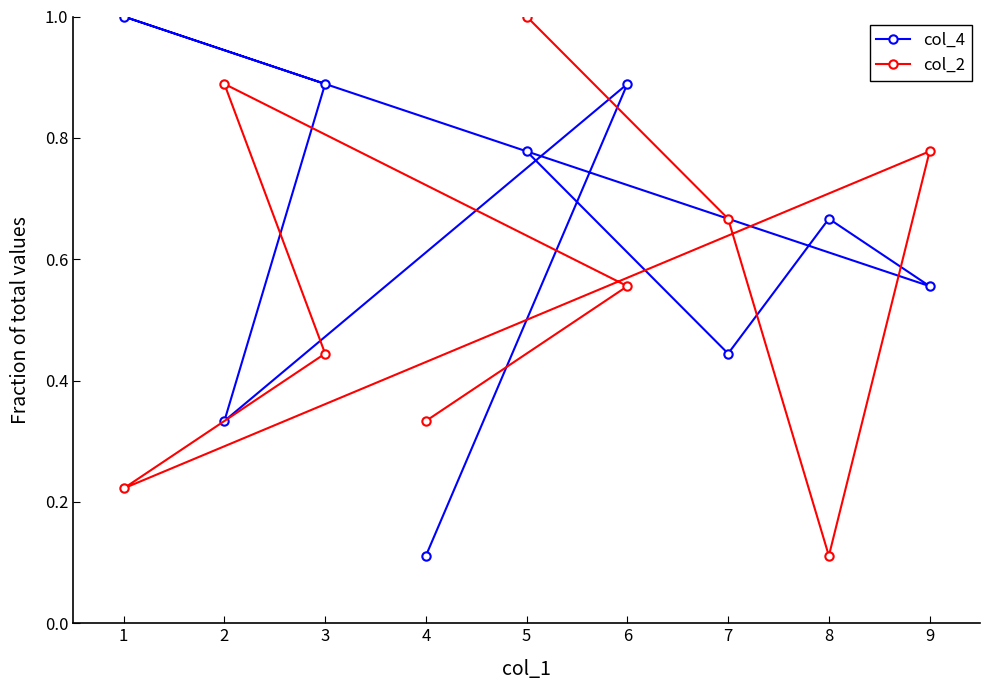

After their last crossing, which series has the higher values: col_4 or col_2?

col_2